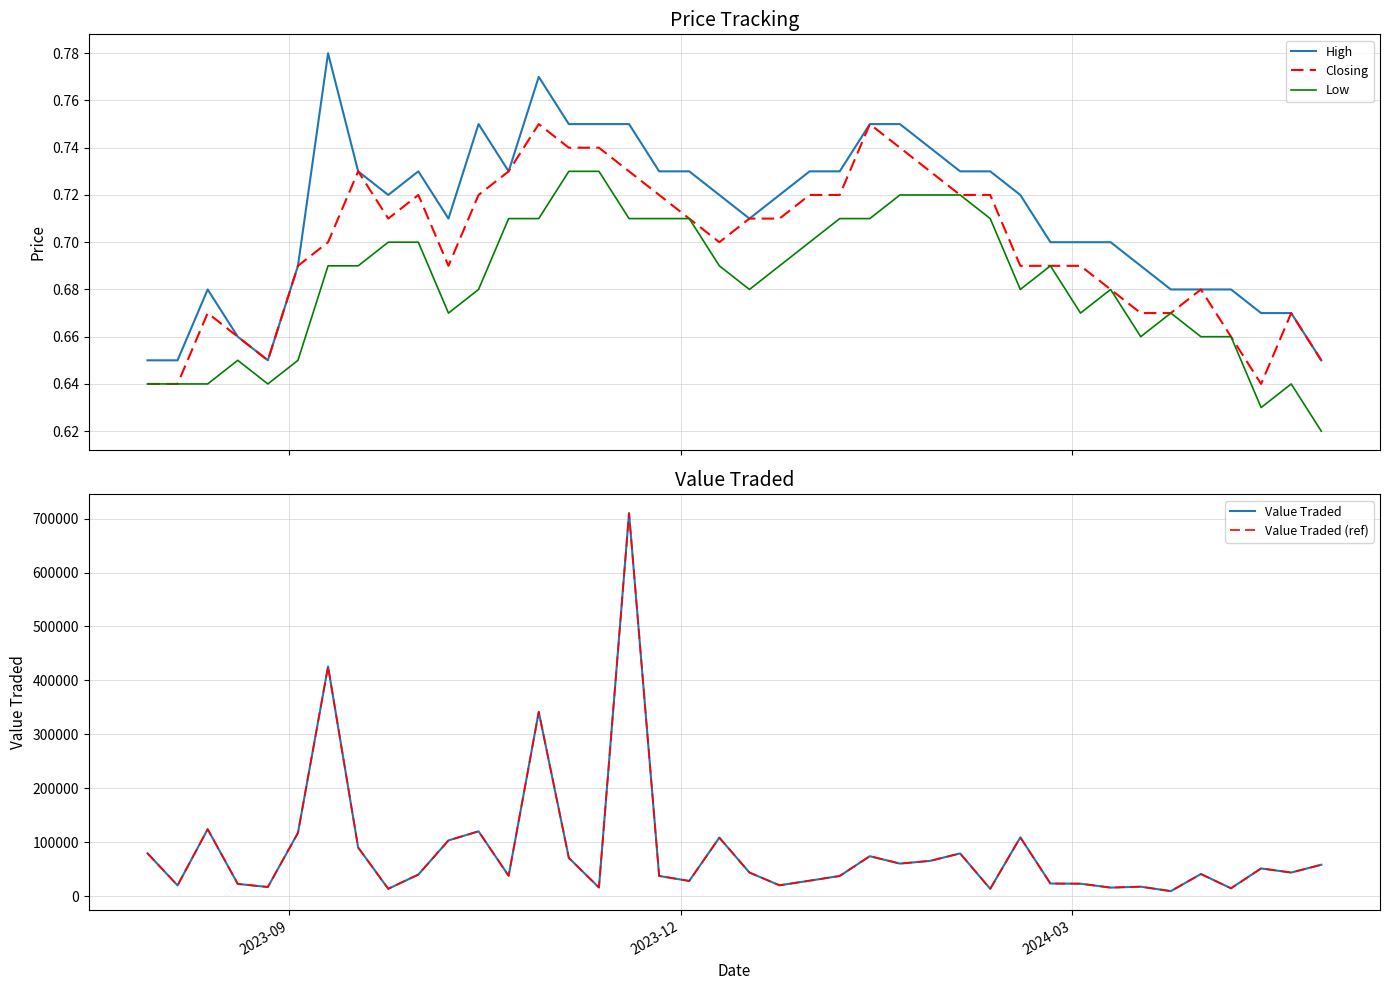

Count the High values in the range 0 to 1.

40